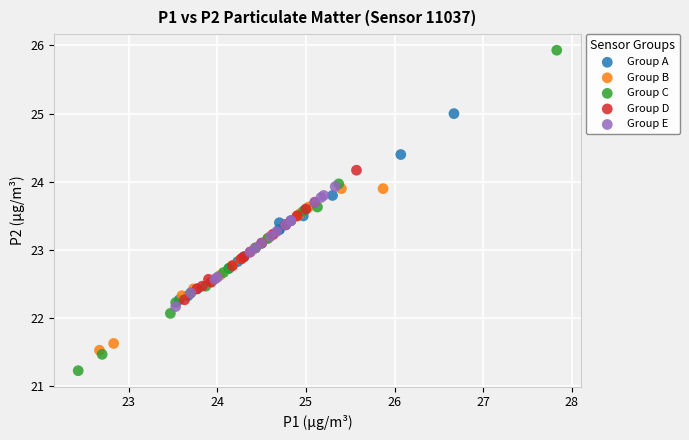

What are all the series names shown in the legend?

Group A, Group B, Group C, Group D, Group E